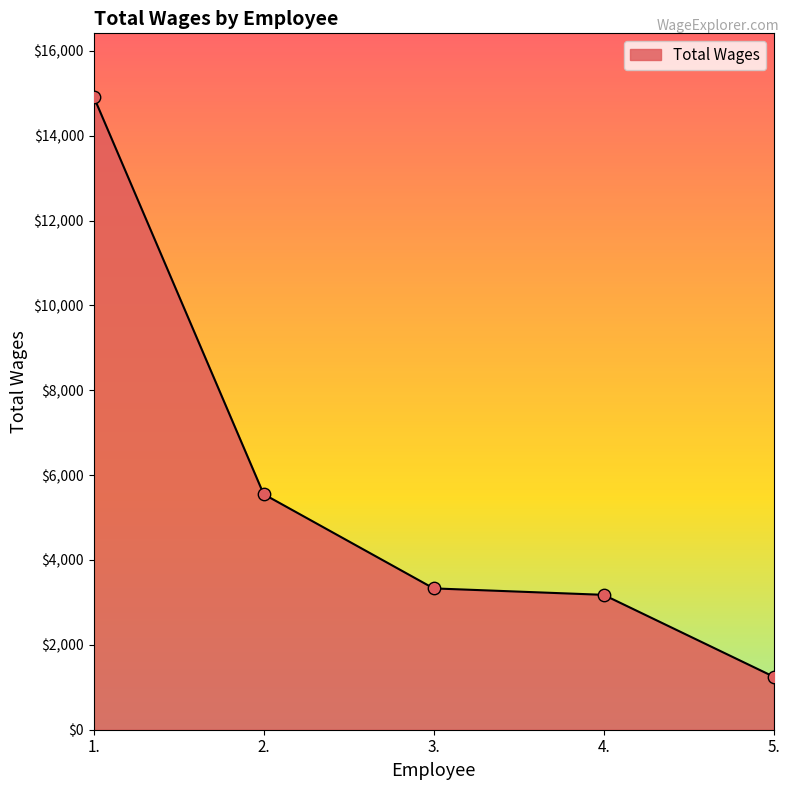

Which has a higher value, 2. or 1.?

1.